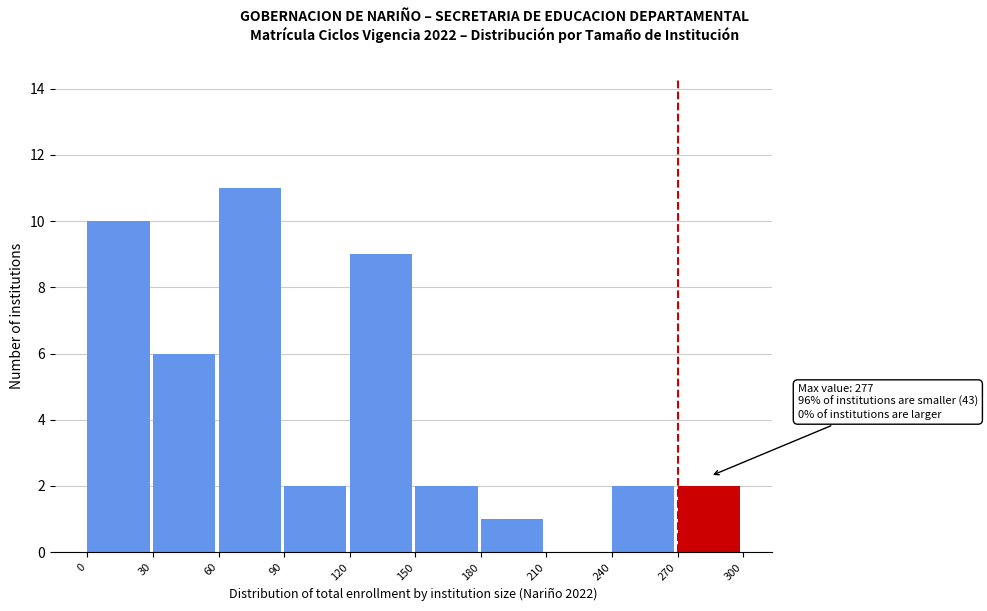

Which range on the x-axis has the tallest bar?

60 to 90